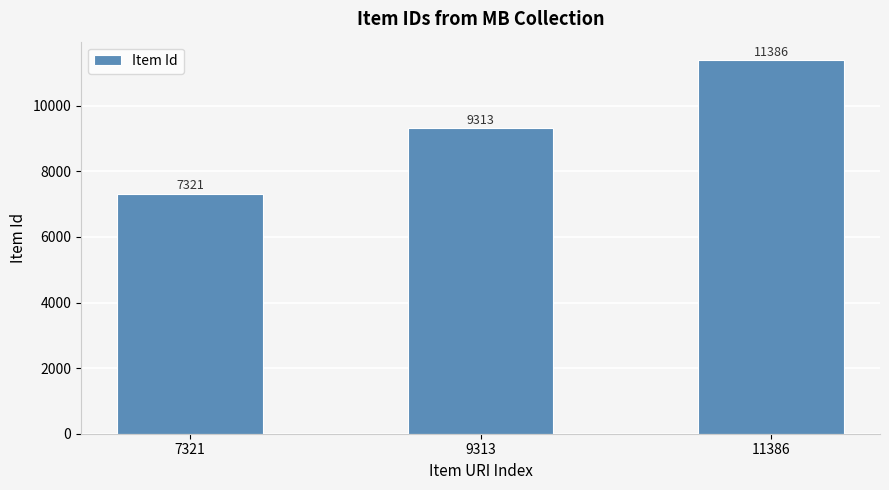

How many bars are there in total?

3